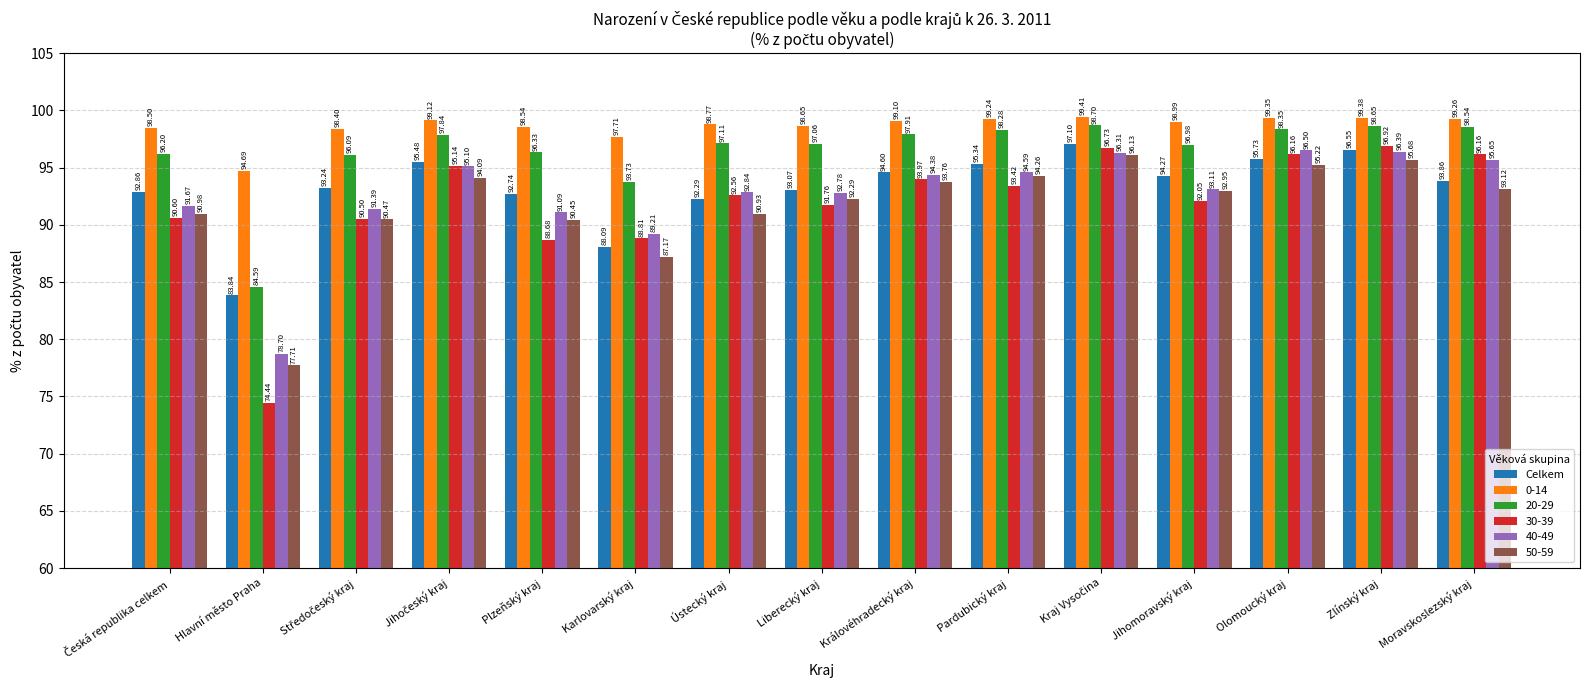

At how many categories does at least one series exceed 92?

15